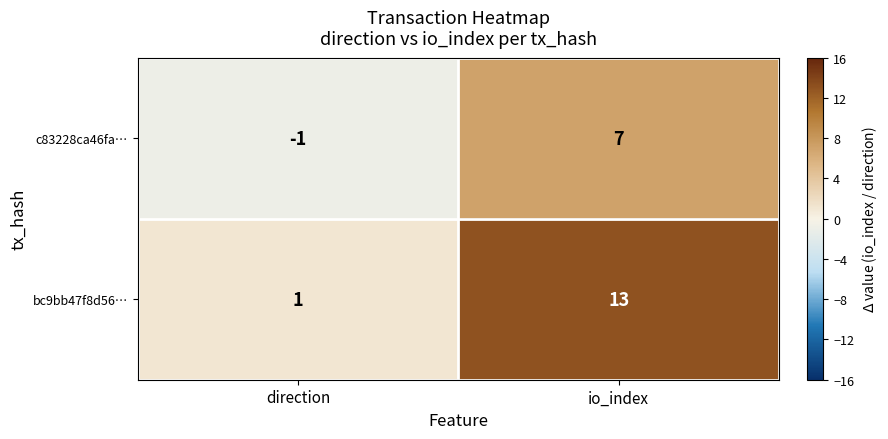

What is the difference between the highest and lowest values at io_index?

6